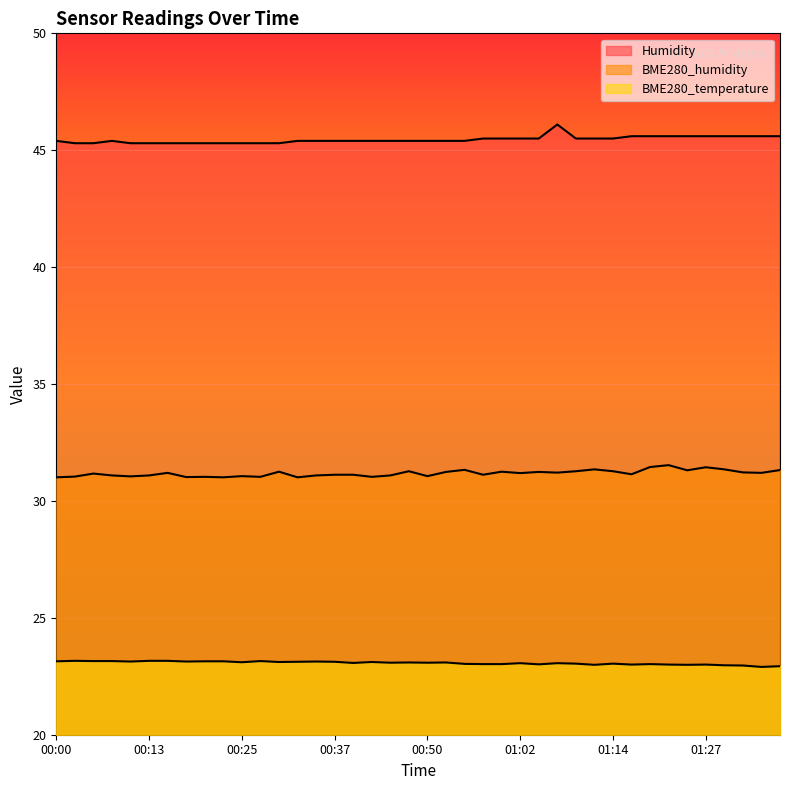

True or false: Humidity has a value of 75.6 at 01:17.

False